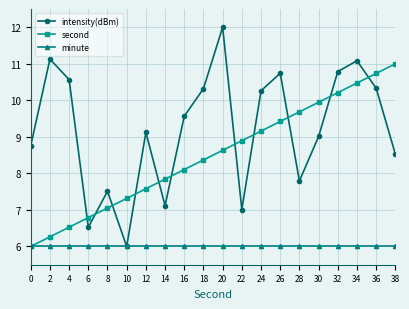

Rank the series at 6 from lowest to highest value.

minute, intensity(dBm), second